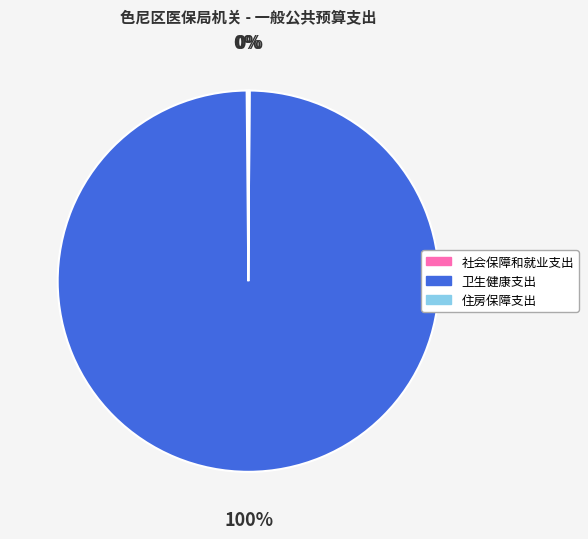

Is it true that 卫生健康支出 is 100% of the pie?

True